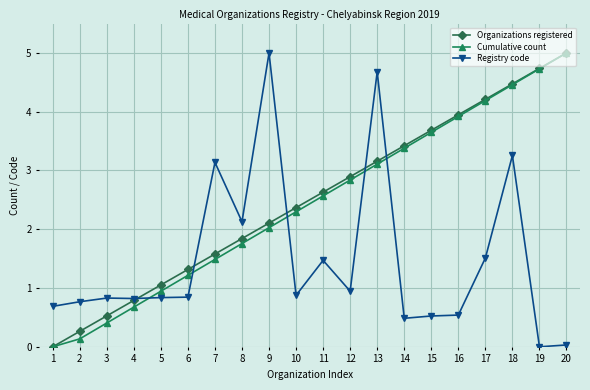

What is the difference between the highest and lowest values at 16?

3.4